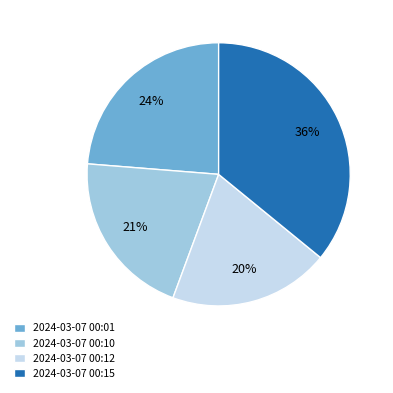

What percentage is the 2024-03-07 00:15 slice, to the nearest percent?

36%